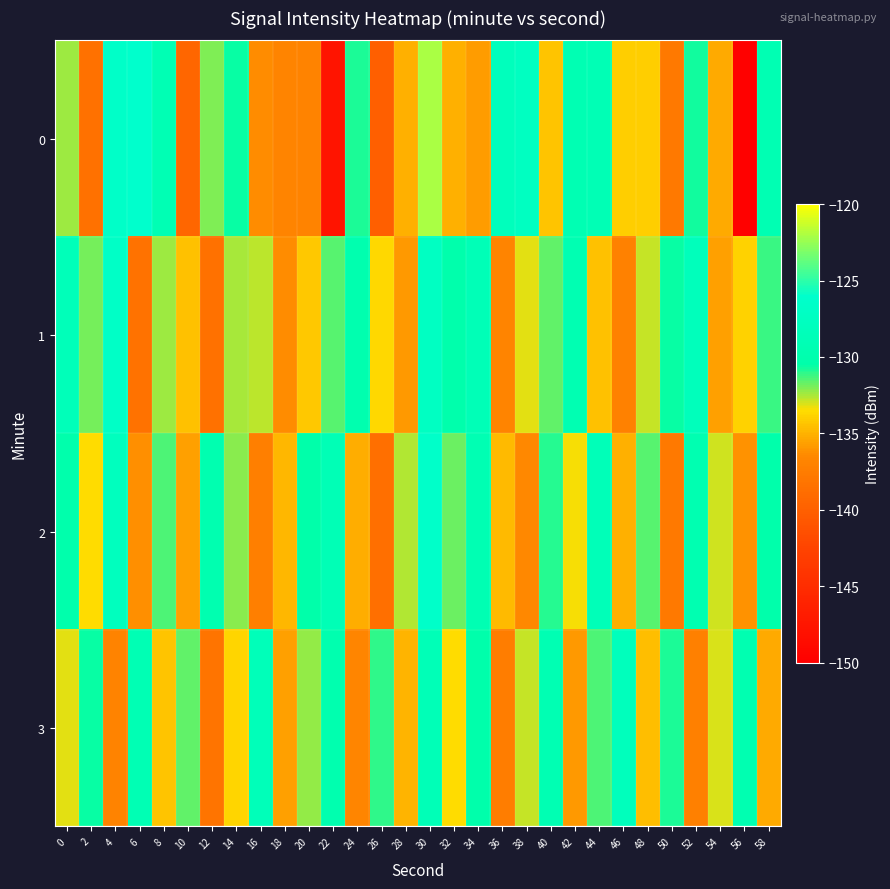

Reading left to right, extract all data points from this chart.

0: 0=-132.4	2=-138.5	4=-126.5	6=-126.0	8=-129.1	10=-139.4	12=-132.0	14=-130.5	16=-136.4	18=-136.8	20=-137.0	22=-147.7	24=-130.8	26=-140.1	28=-135.1	30=-122.1	32=-135.1	34=-135.8	36=-128.1	38=-127.5	40=-134.3	42=-129.3	44=-129.0	46=-134.0	48=-134.0	50=-137.7	52=-130.8	54=-135.3	56=-149.8	58=-129.3
1: 0=-128.6	2=-131.9	4=-126.7	6=-138.4	8=-132.3	10=-134.5	12=-138.4	14=-132.4	16=-132.7	18=-136.4	20=-134.2	22=-131.5	24=-129.8	26=-133.6	28=-135.9	30=-127.3	32=-130.1	34=-128.7	36=-136.8	38=-133.2	40=-131.7	42=-129.4	44=-134.5	46=-137.1	48=-132.8	50=-130.6	52=-128.3	54=-135.7	56=-133.9	58=-131.2
2: 0=-130.1	2=-133.5	4=-127.8	6=-136.2	8=-131.4	10=-135.6	12=-129.7	14=-132.1	16=-137.3	18=-134.8	20=-130.5	22=-128.9	24=-135.2	26=-138.7	28=-132.6	30=-126.4	32=-131.8	34=-129.3	36=-134.7	38=-136.5	40=-130.9	42=-133.4	44=-128.6	46=-135.1	48=-131.6	50=-137.8	52=-129.5	54=-132.9	56=-136.1	58=-130.3
3: 0=-133.2	2=-130.6	4=-136.9	6=-129.1	8=-134.4	10=-131.7	12=-138.2	14=-133.8	16=-128.5	18=-135.6	20=-132.3	22=-129.8	24=-136.7	26=-131.1	28=-134.9	30=-128.7	32=-133.5	34=-130.2	36=-137.4	38=-132.8	40=-129.3	42=-135.9	44=-131.4	46=-128.1	48=-134.6	50=-130.8	52=-137.2	54=-133.1	56=-129.6	58=-135.3